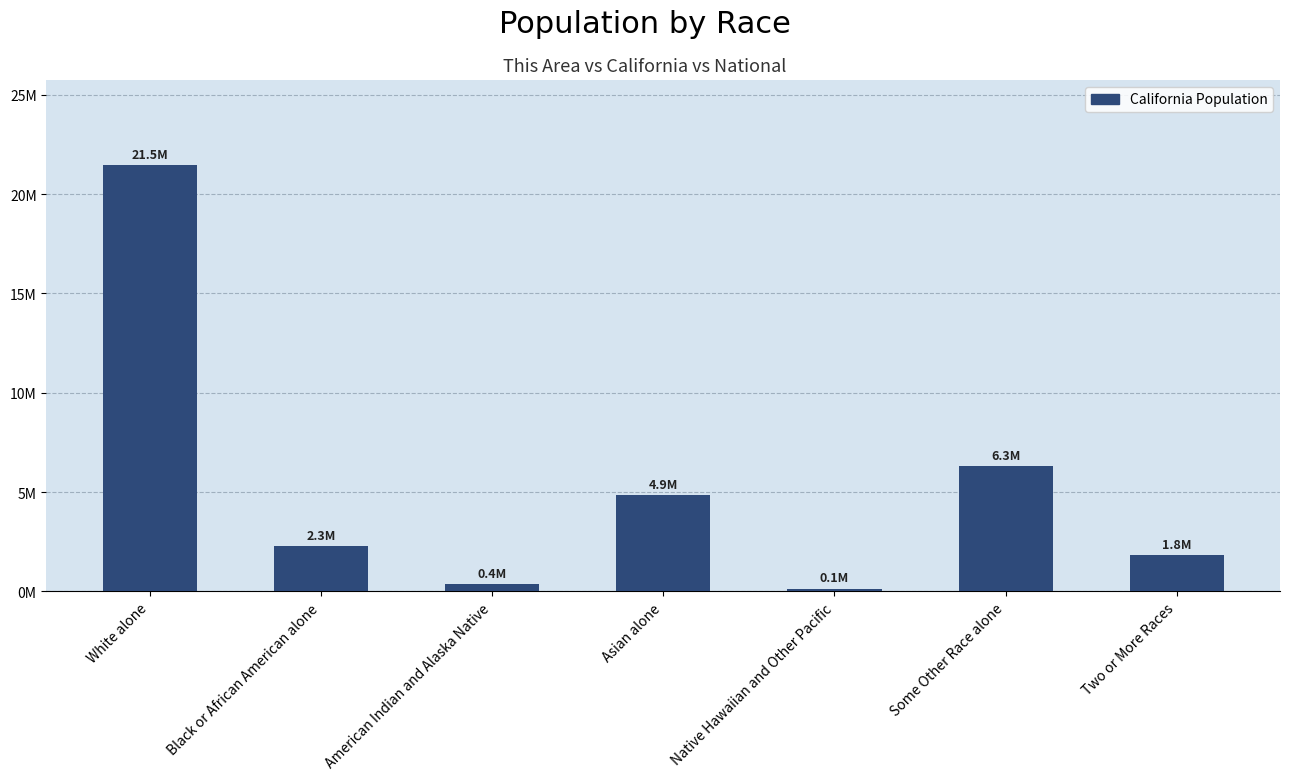

Does the chart contain any negative values?

No